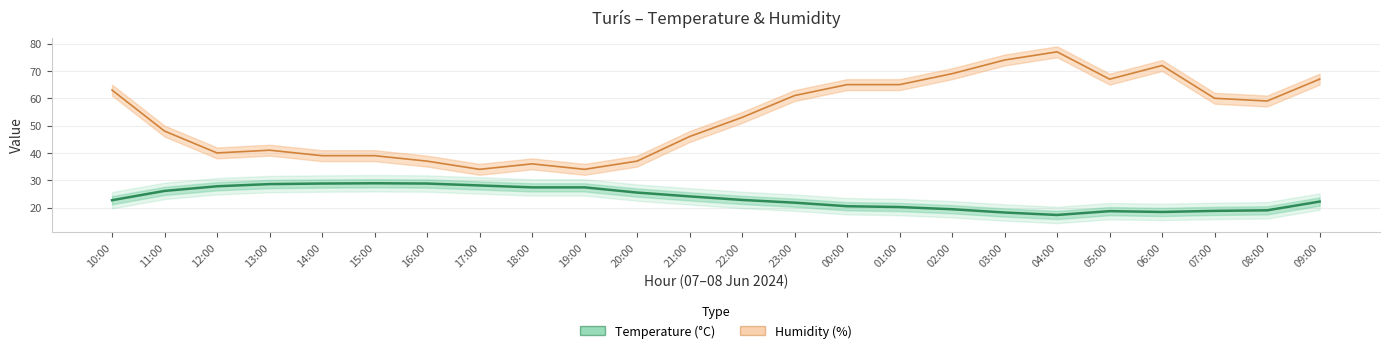

What is the value of the 21st point from the left?

18.4